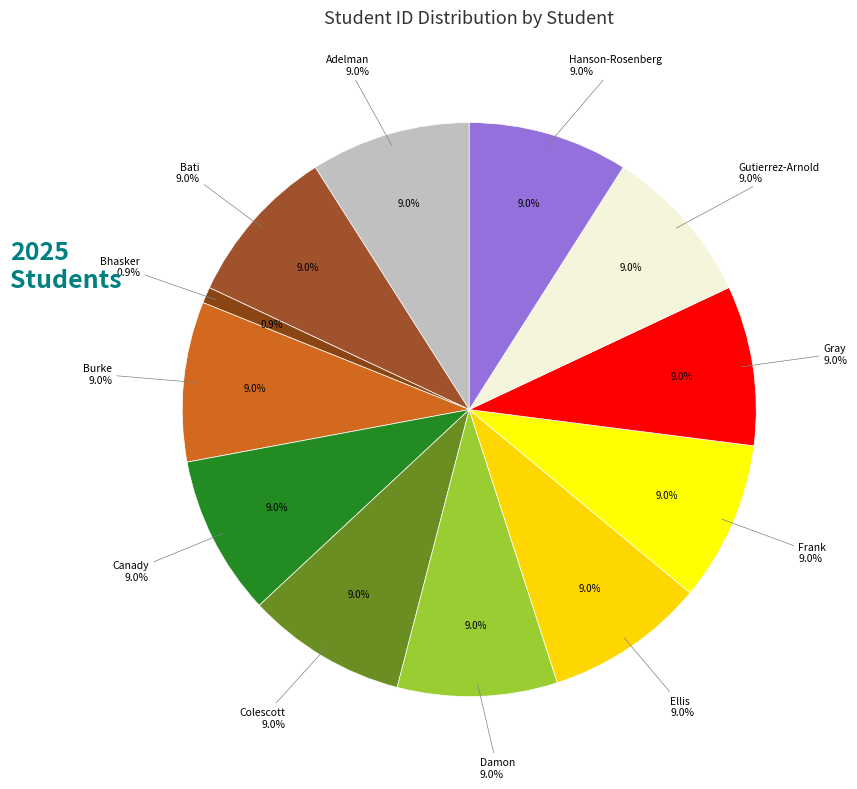

Count the number of slices in the pie.

12